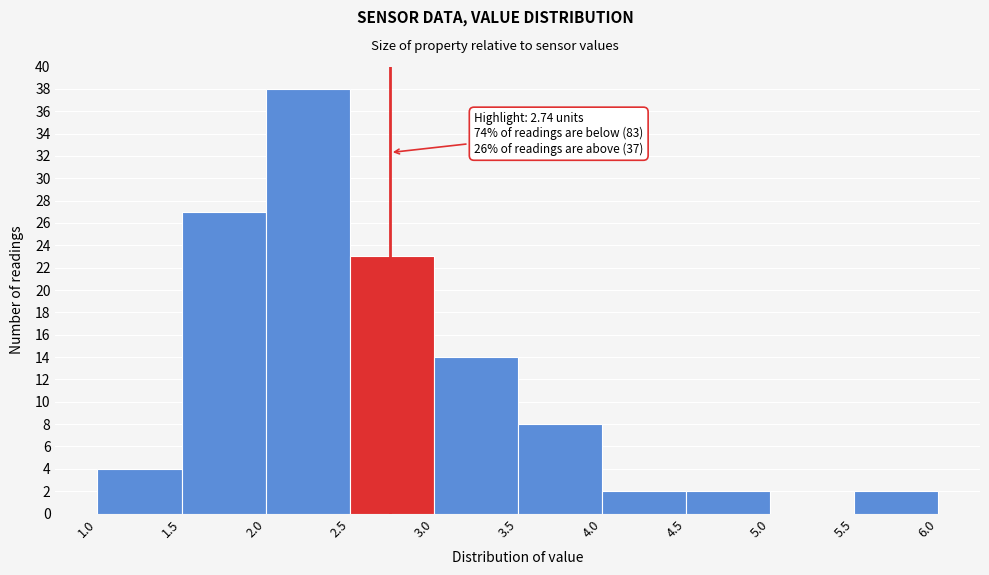

Over which range of the x-axis is the bar tallest?

2.0 to 2.5